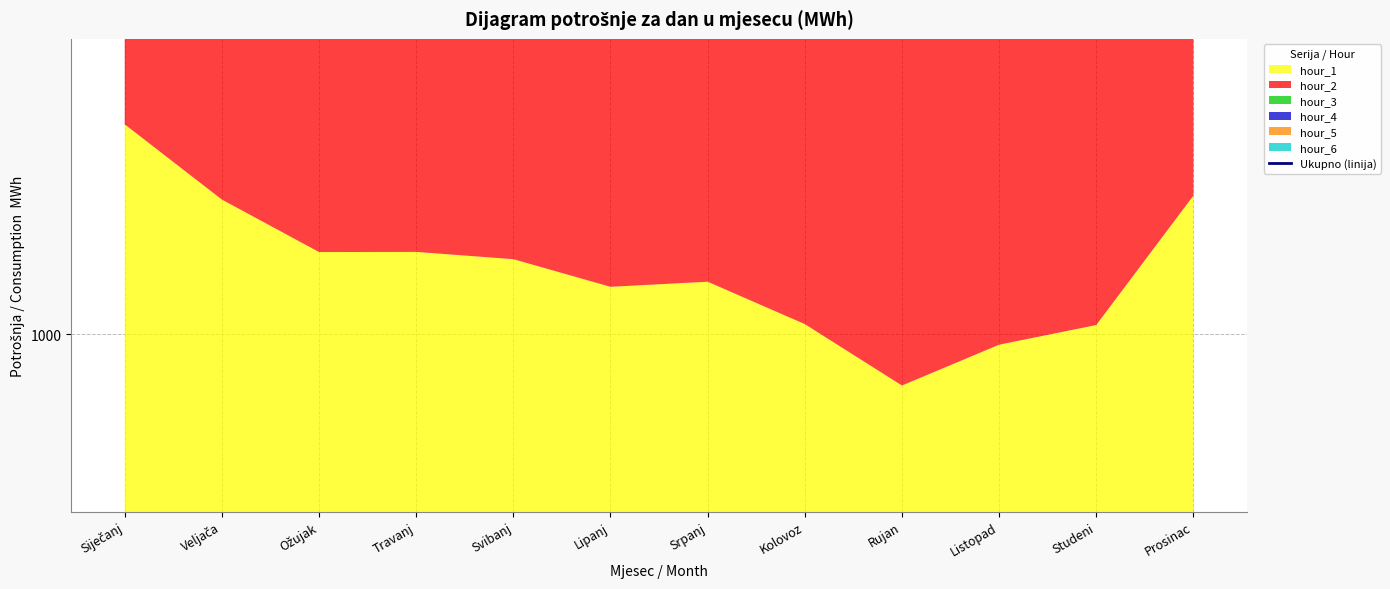

True or false: the data shows 2414.0 at Studeni.

False